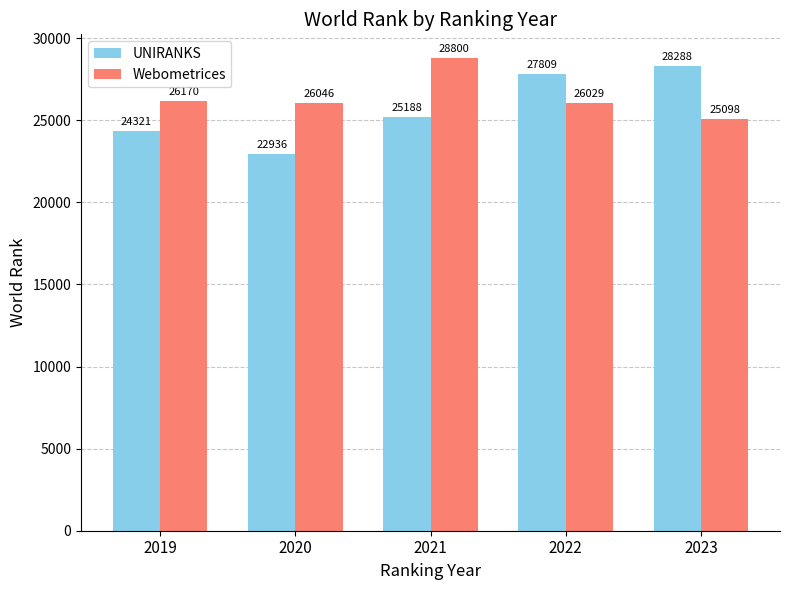

At which category does the chart reach its minimum across all series?

2020